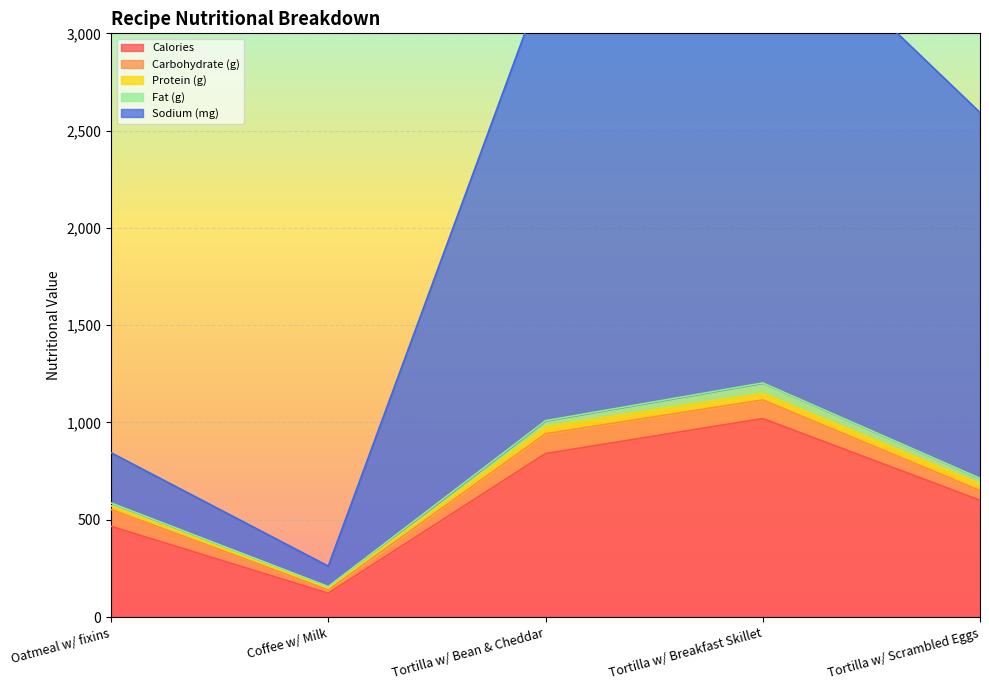

What position from the left is Tortilla w/ Scrambled Eggs?

5